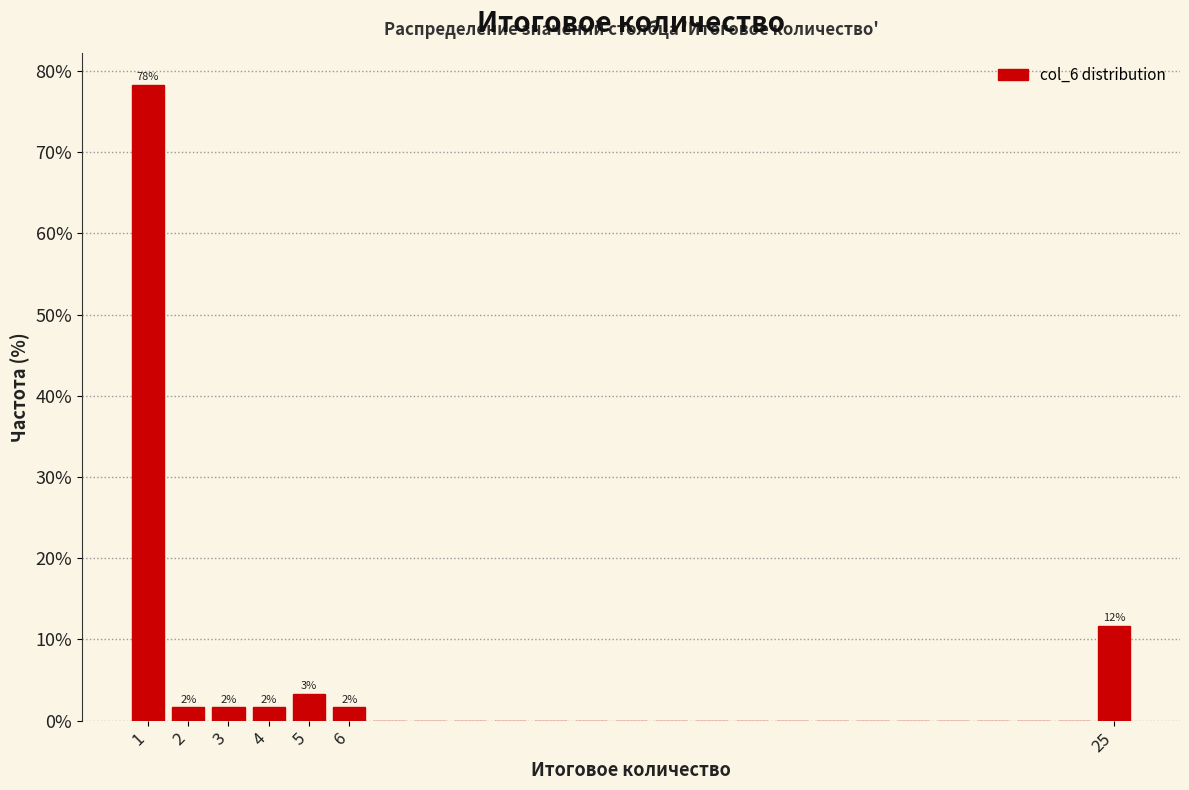

Which range on the x-axis has the tallest bar?

0.5 to 1.5